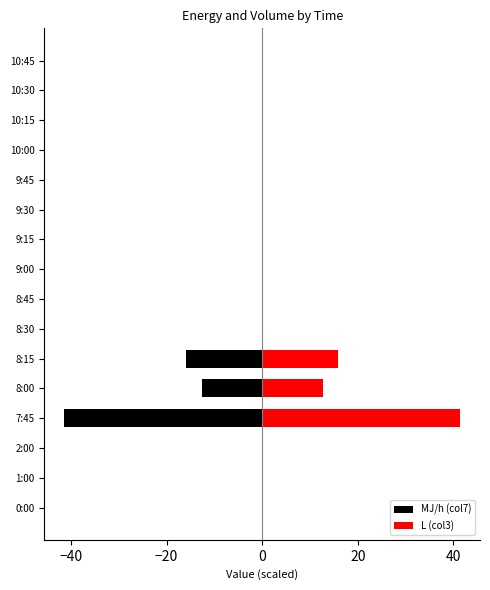

List the series in order of their peak value, highest first.

L (col3), MJ/h (col7)